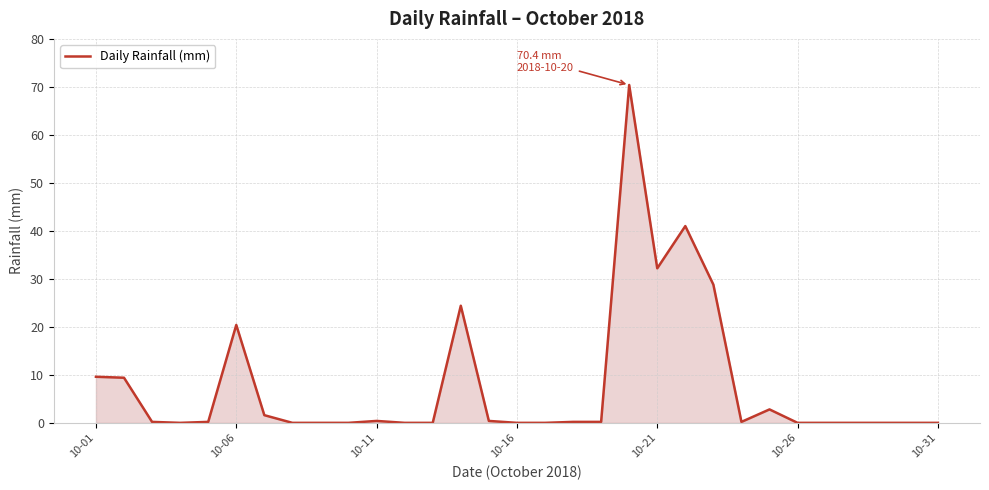

What is the difference between the maximum and minimum values?

70.4